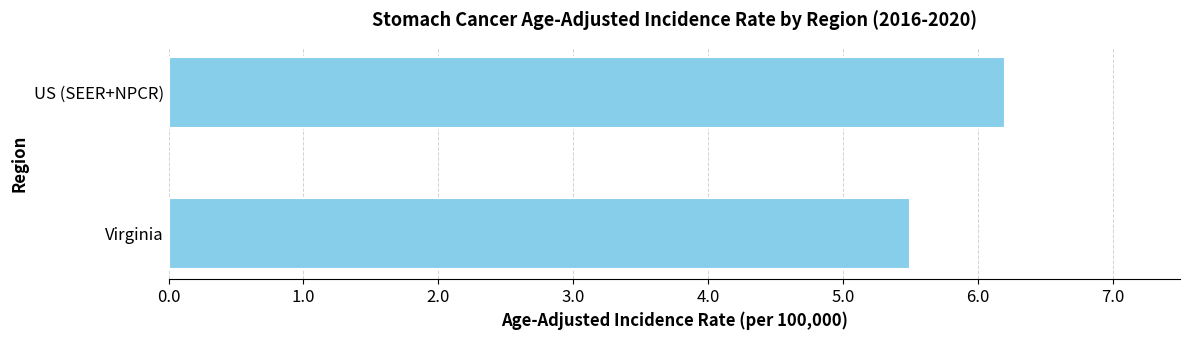

The chart shows a value of 2.5 at Virginia. True or false?

False